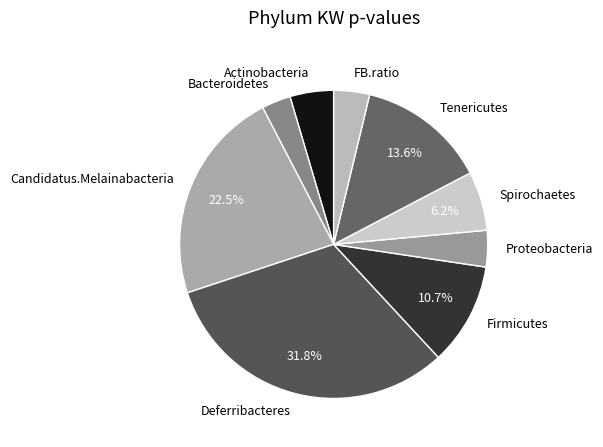

Do Proteobacteria and Candidatus.Melainabacteria together represent more than half of the pie?

No